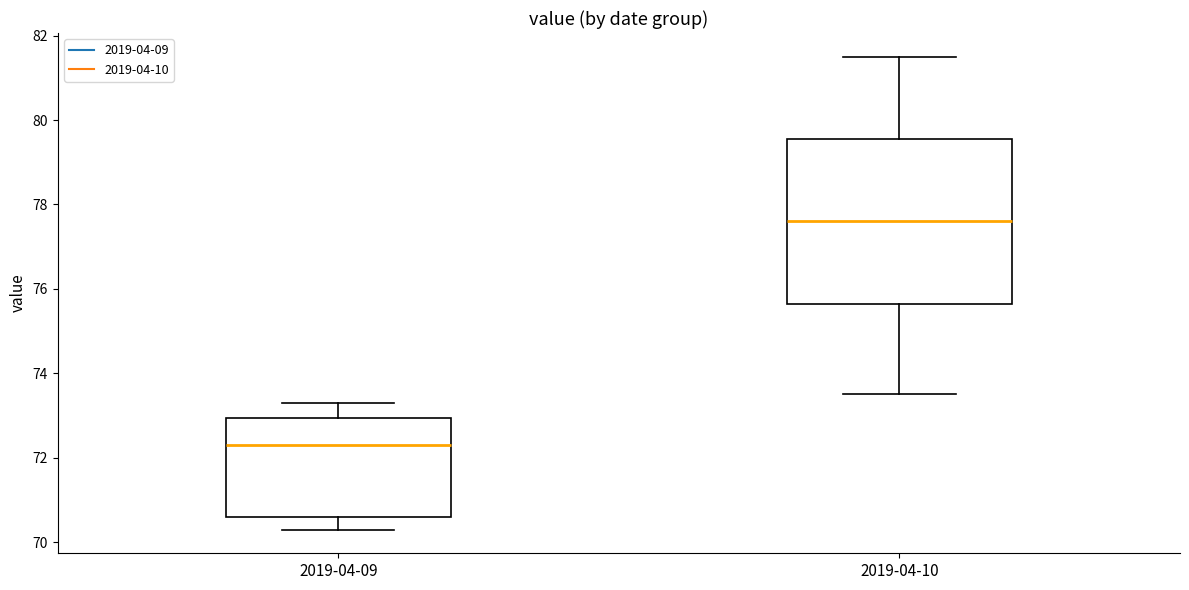

Reading left to right, read every box against the y-axis: the position of its median line, the range the box covers, and the ends of its whiskers. The values are not printed on the chart, so give them approximately, as read against the axis.

2019-04-09: median 72.4, box 70.6 to 73.0, whiskers 70.4 to 73.4
2019-04-10: median 77.6, box 75.6 to 79.6, whiskers 73.6 to 81.6